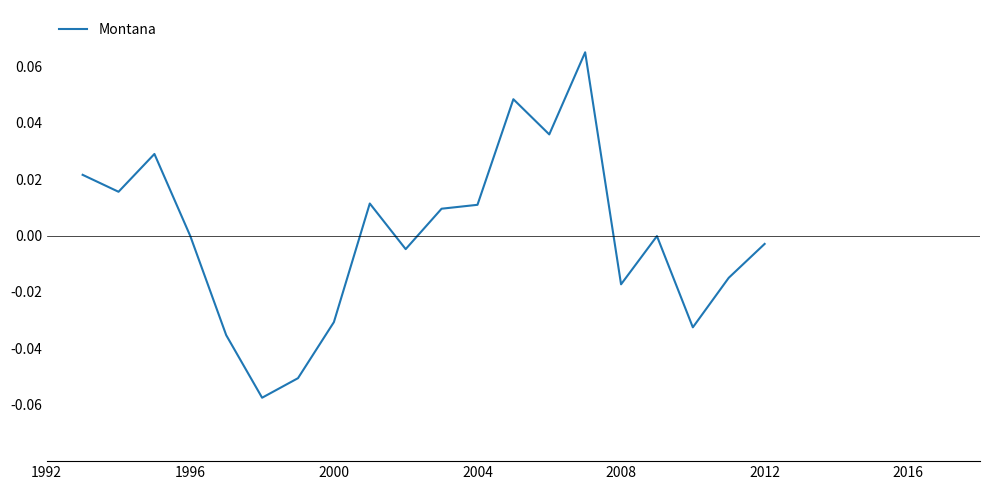

Does the chart display data point markers on the line(s)?

No